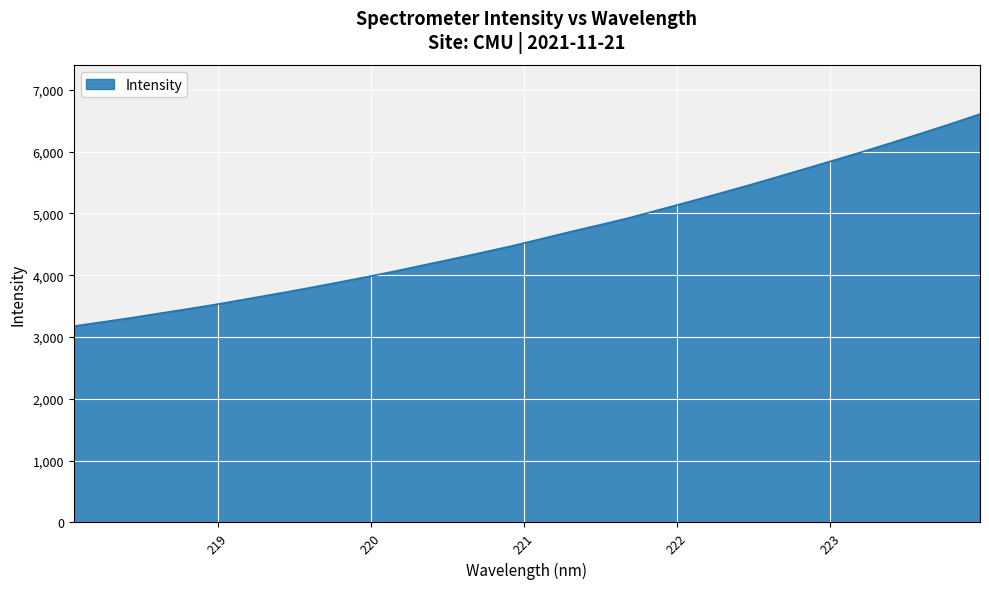

What is the minimum value shown in the chart?

3176.6